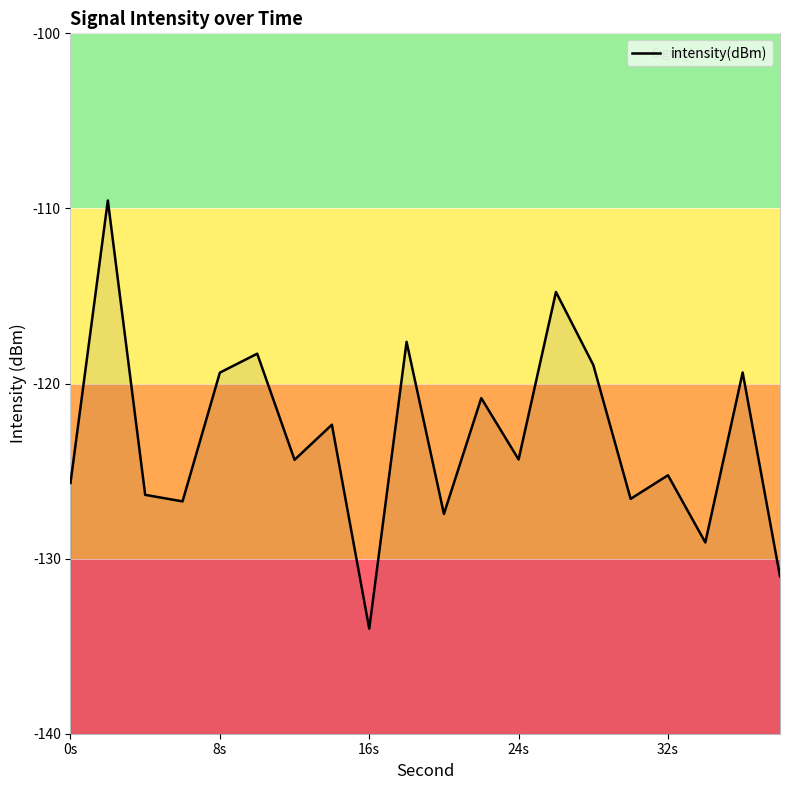

True or false: the data shows -182.9 at 8s.

False